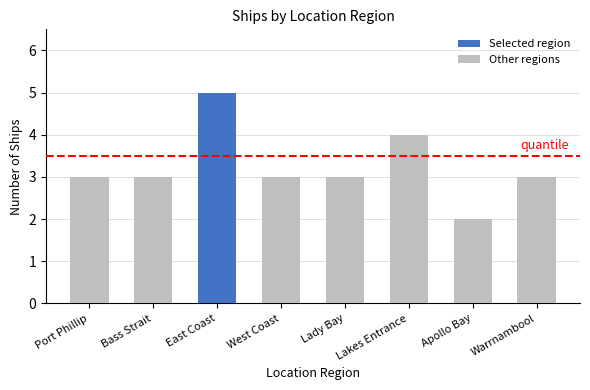

At which label does Other regions reach its peak?

Lakes Entrance